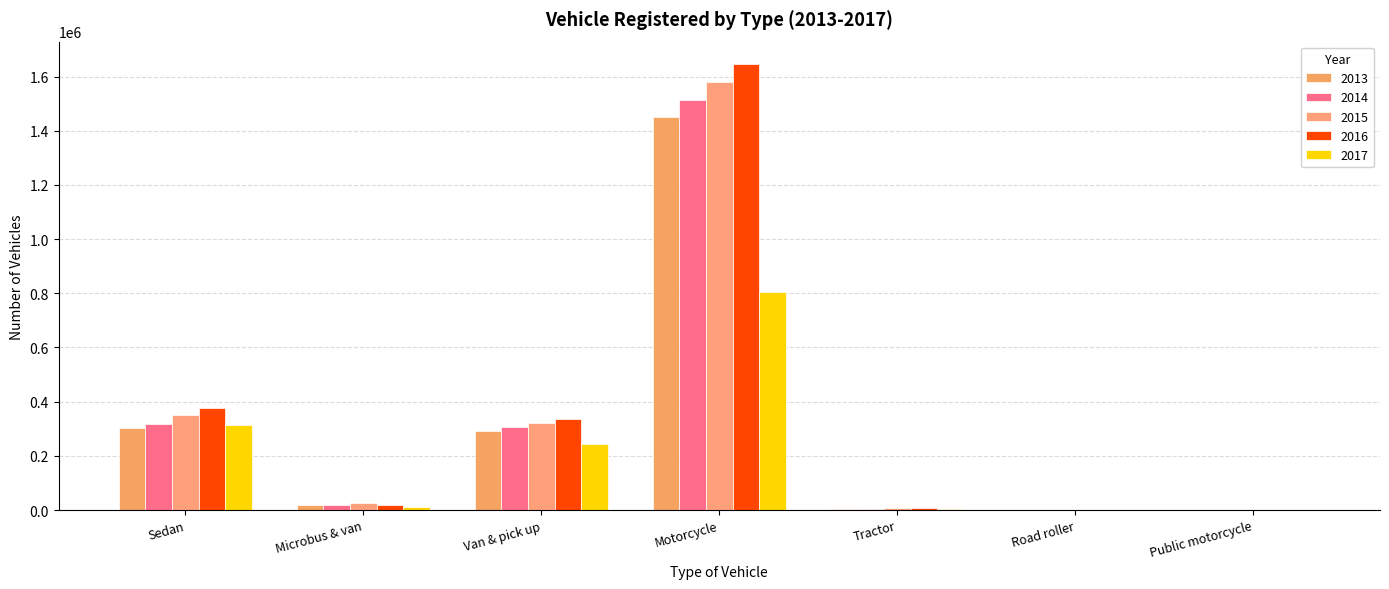

At how many categories does at least one series exceed 2927?

5